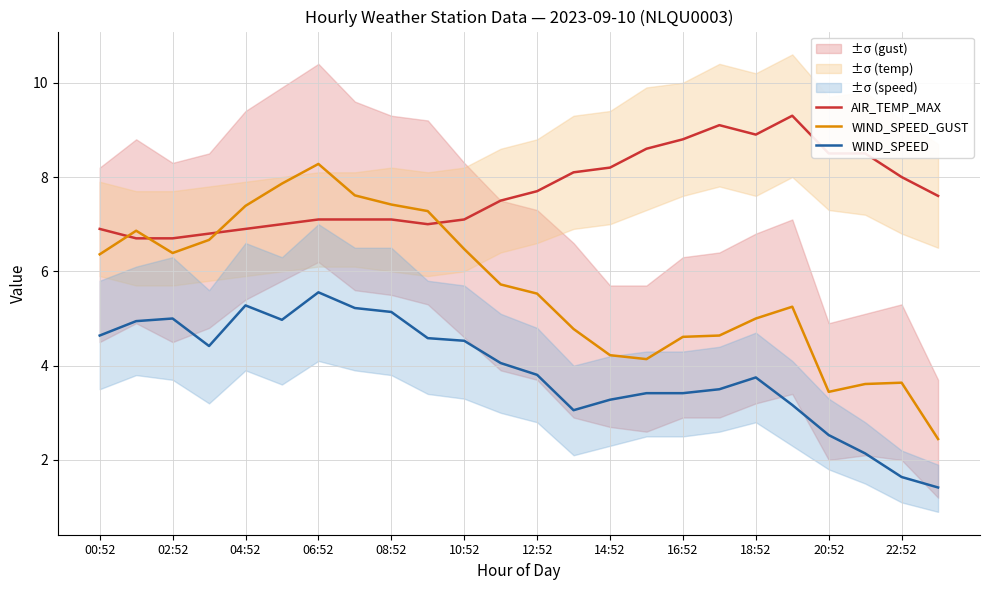

What is the maximum value for AIR_TEMP_MAX?

9.3